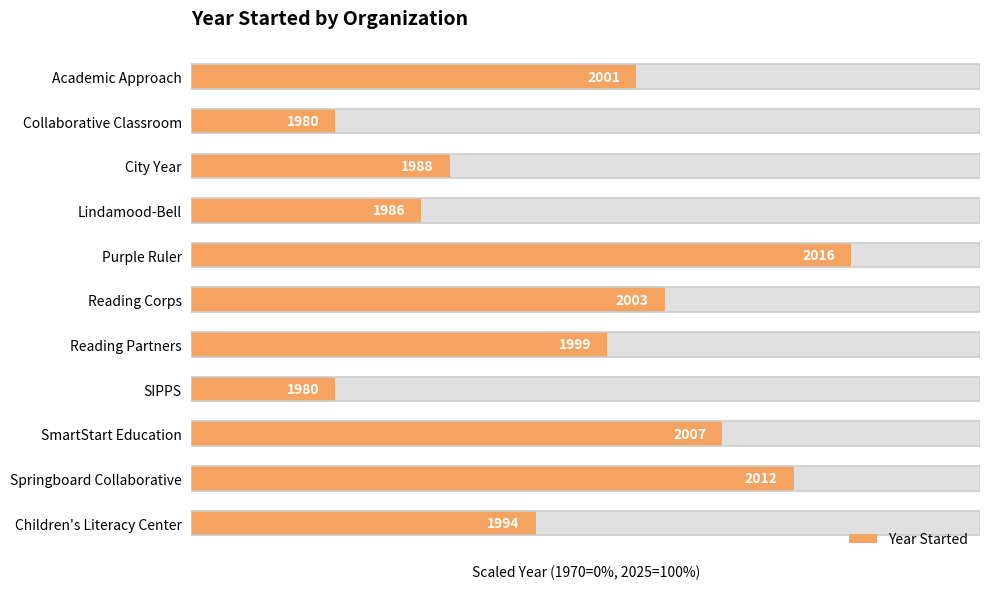

What is the smallest value displayed?

18.2